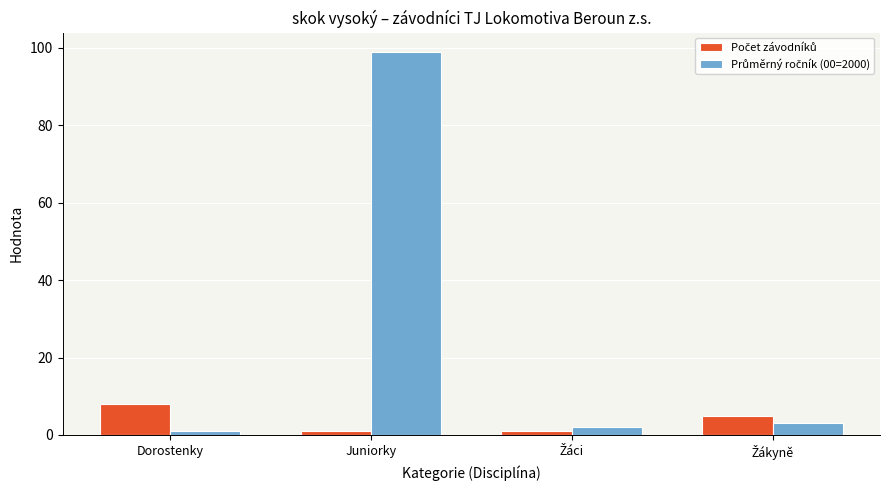

At which category is the sum across all series the highest?

Juniorky